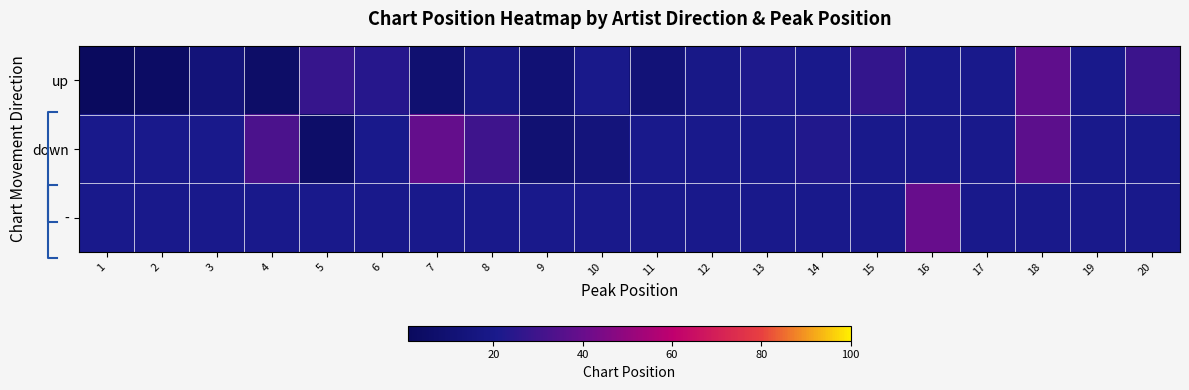

How many data points does each series have?

20